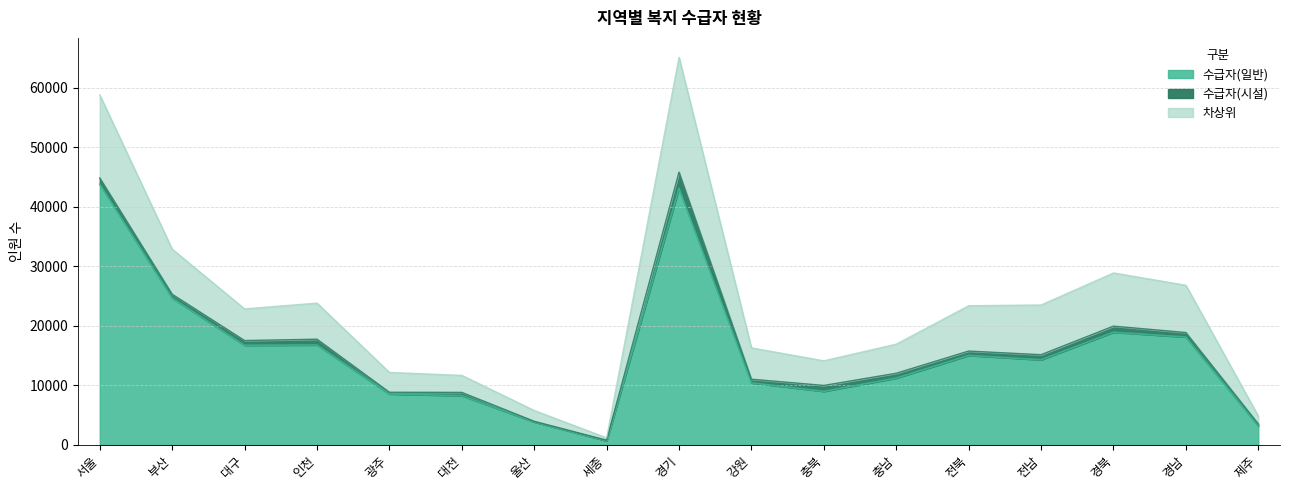

True or false: 차상위 and 수급자(일반) cross at least once.

False